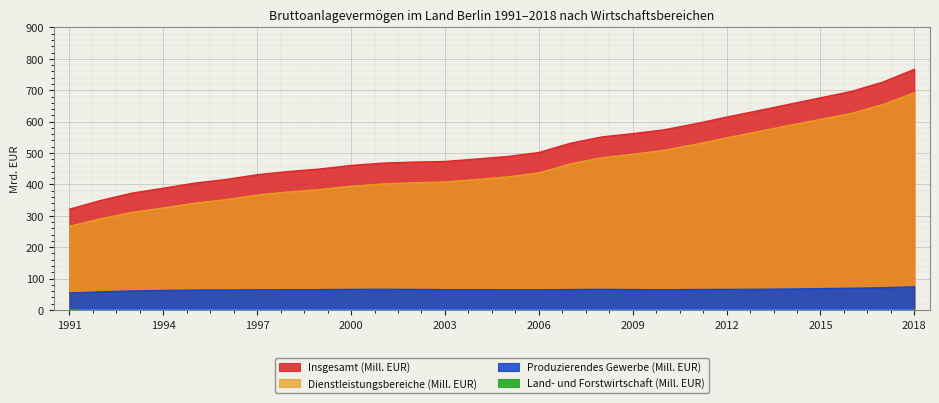

Between 1996 and 2017, which series saw the biggest shift?

Insgesamt (Mill. EUR)